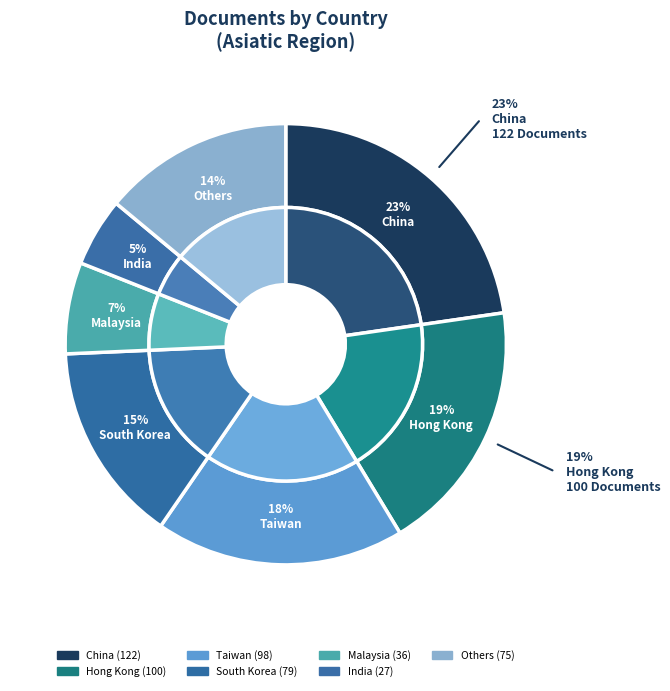

Does Taiwan account for over 50% of the chart?

No